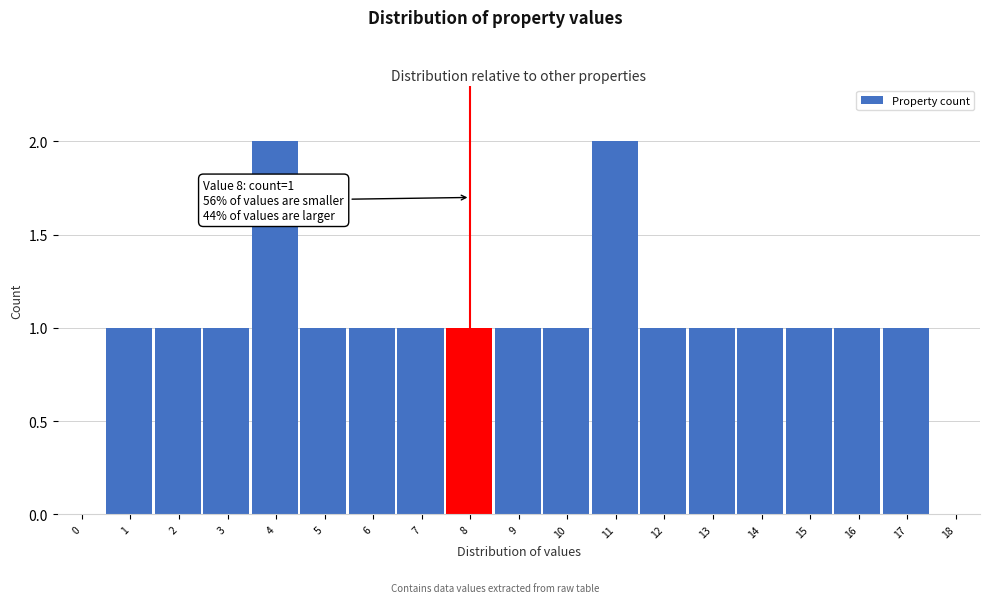

Reading left to right, what are all the values shown in this chart?

0=0	1=1	2=1	3=1	4=2	5=1	6=1	7=1	8=1	9=1	10=1	11=2	12=1	13=1	14=1	15=1	16=1	17=1	18=0